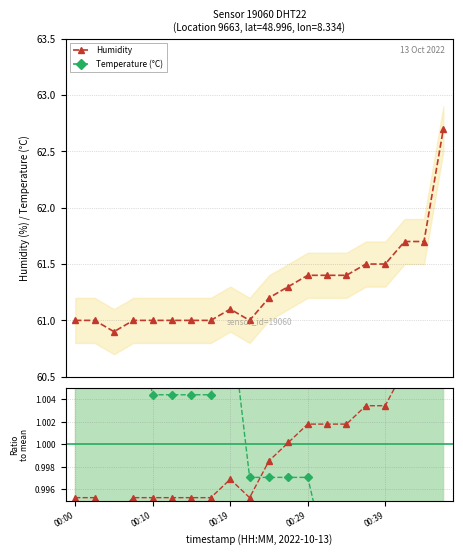

What is the lowest value of the Humidity series?

60.9